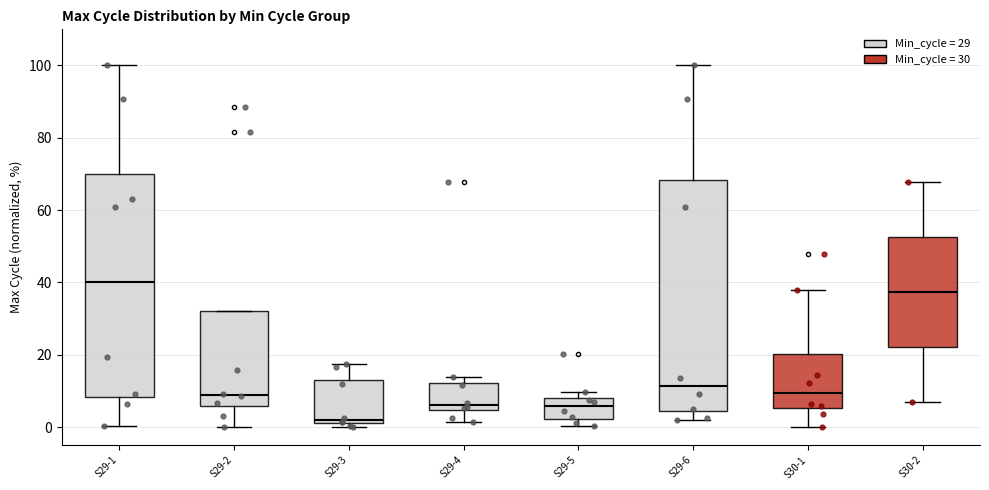

Reading left to right, read every box against the y-axis: the position of its median line, the range the box covers, and the ends of its whiskers. The values are not printed on the chart, so give them approximately, as read against the axis.

S29-1: median 40, box 8 to 70, whiskers 0 to 100
S29-2: median 8, box 6 to 32, whiskers 0 to 32
S29-3: median 2 (just above the box's lower edge), box 2 to 14, whiskers 0 to 18
S29-4: median 6, box 4 to 12, whiskers 2 to 14
S29-5: median 6, box 2 to 8, whiskers 0 to 10
S29-6: median 12, box 4 to 68, whiskers 2 to 100
S30-1: median 10, box 6 to 20, whiskers 0 to 38
S30-2: median 38, box 22 to 52, whiskers 6 to 68